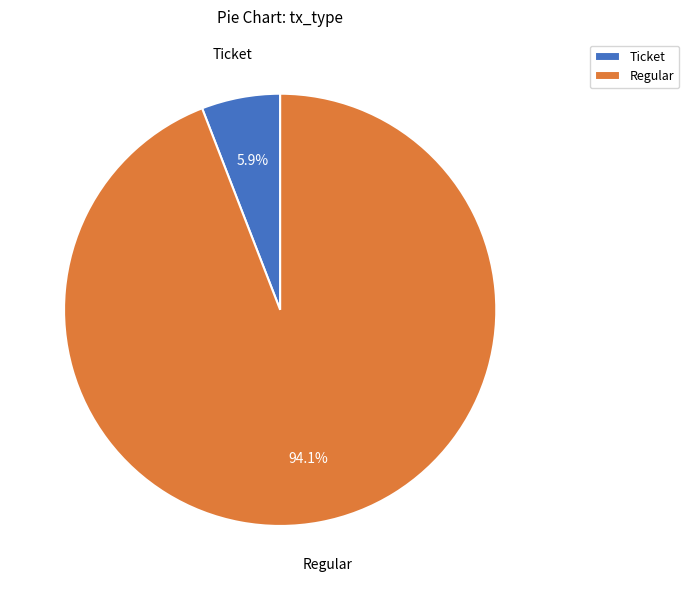

Rank the categories by value from lowest to highest.

Ticket, Regular